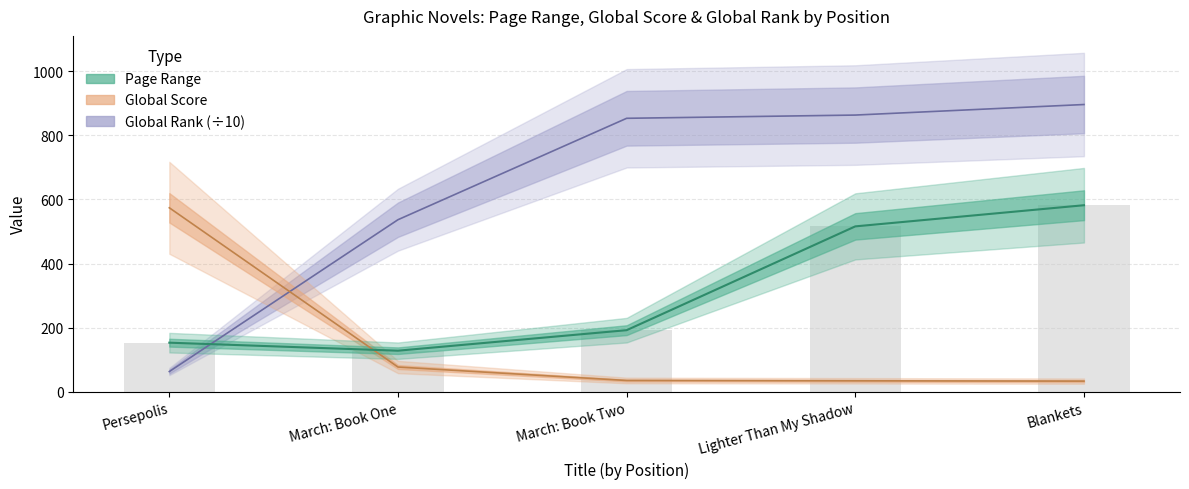

What is the sum of all Global Score values?

753.0